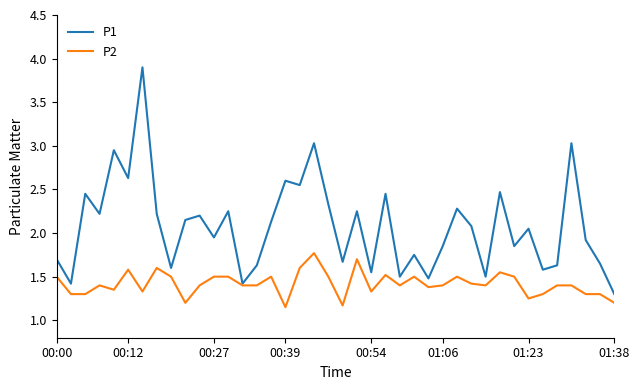

Which series has the largest range (max minus min)?

P1